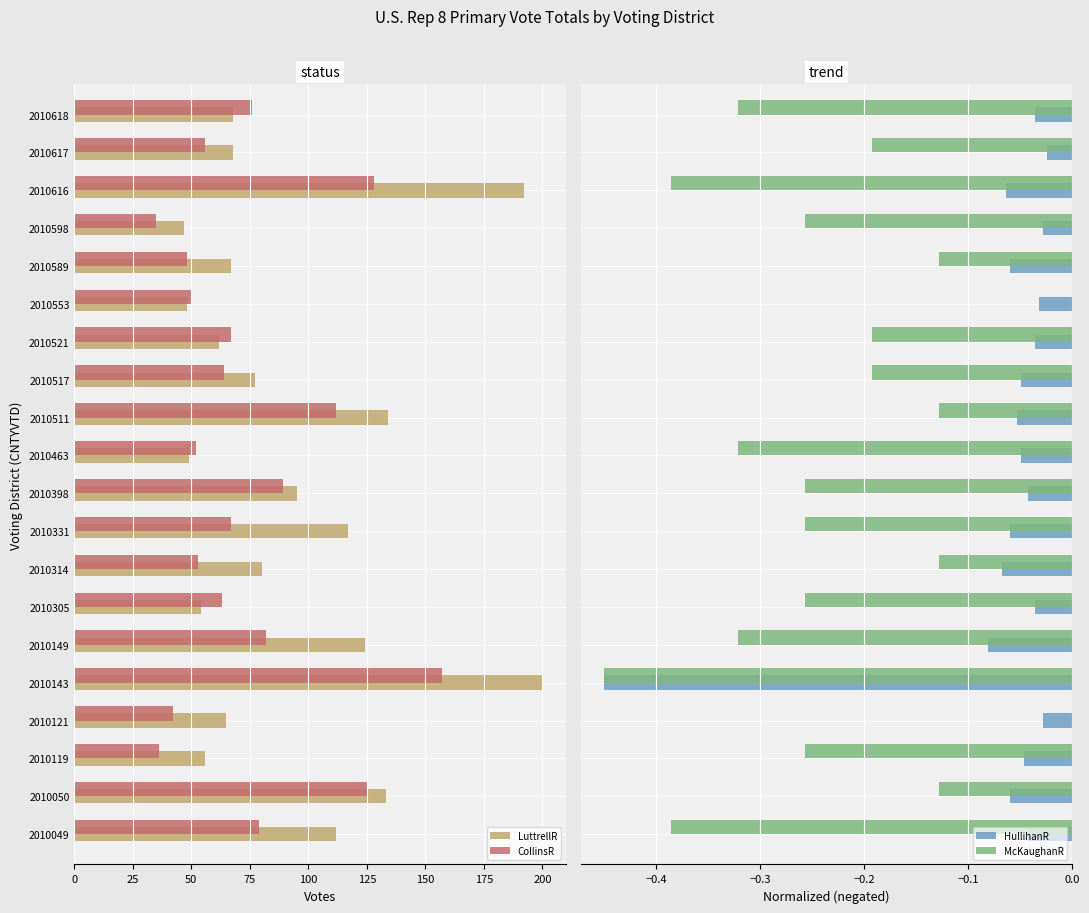

How many groups of bars are there?

20